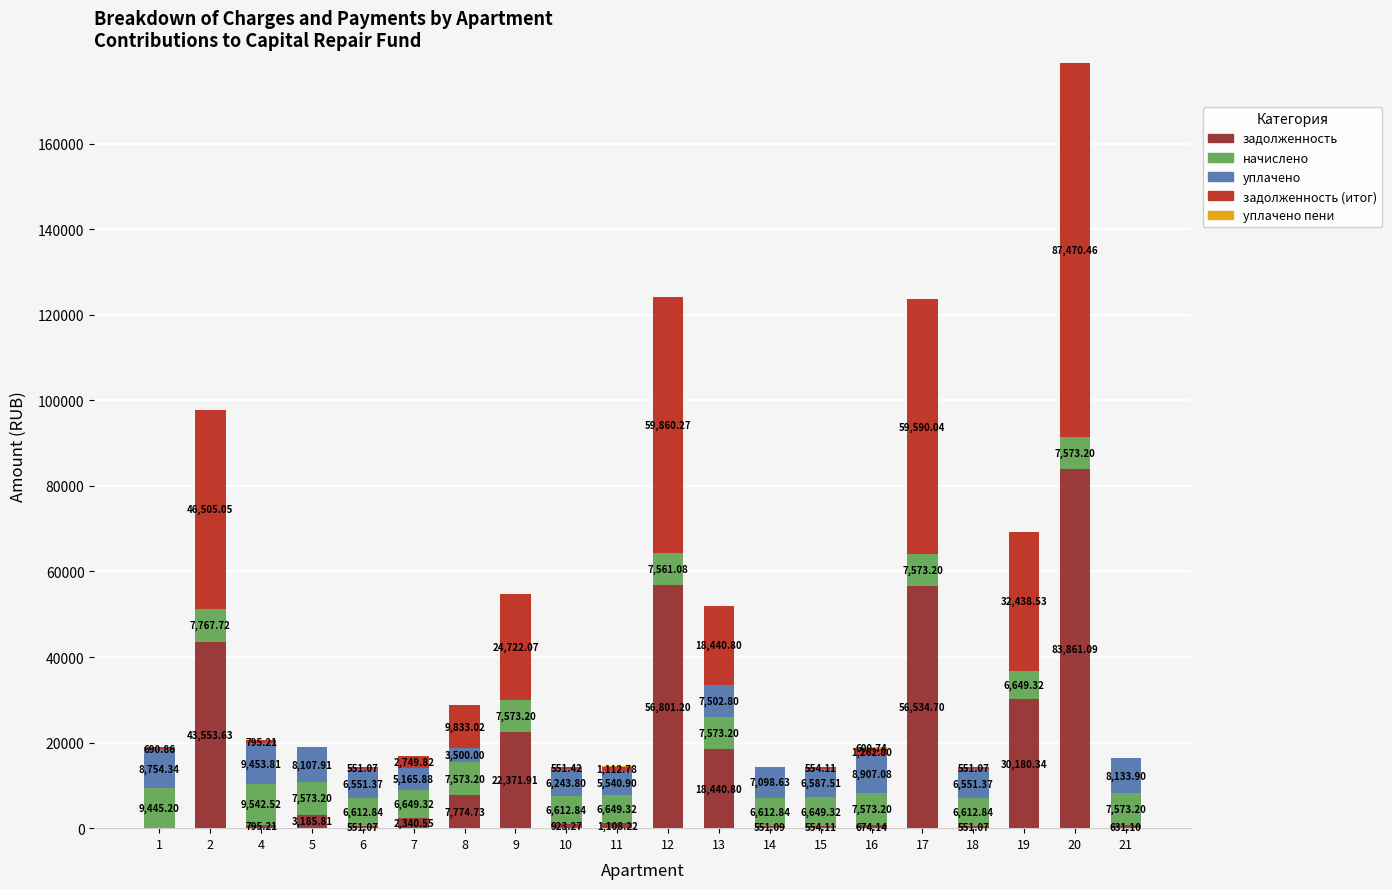

Where is задолженность nearest to the value 41930?

2